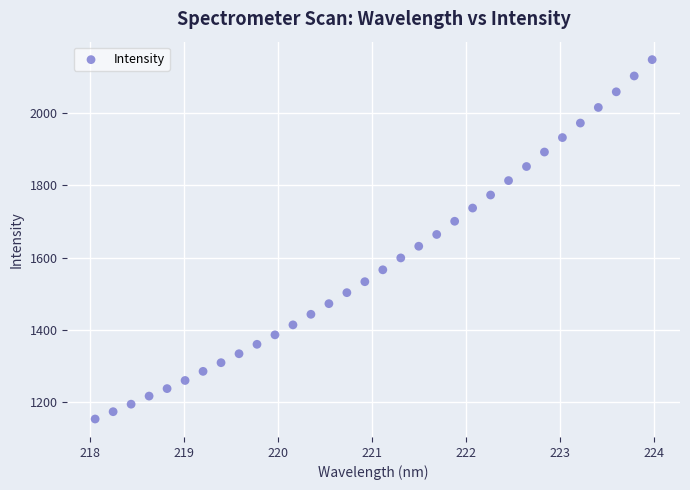

What is the range of Y values (max minus min)?

991.5